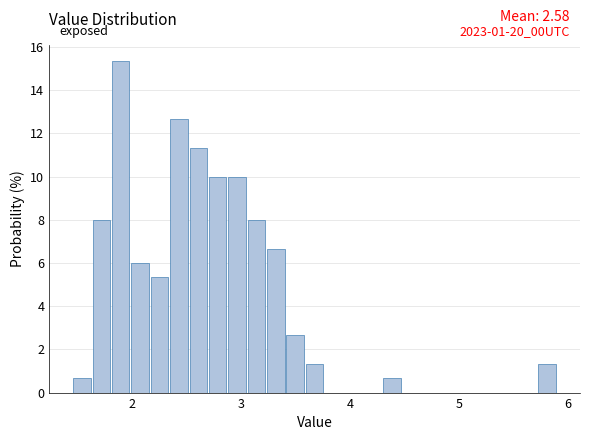

Read against the x-axis, roughly where is the centre of the tallest bar?

1.9